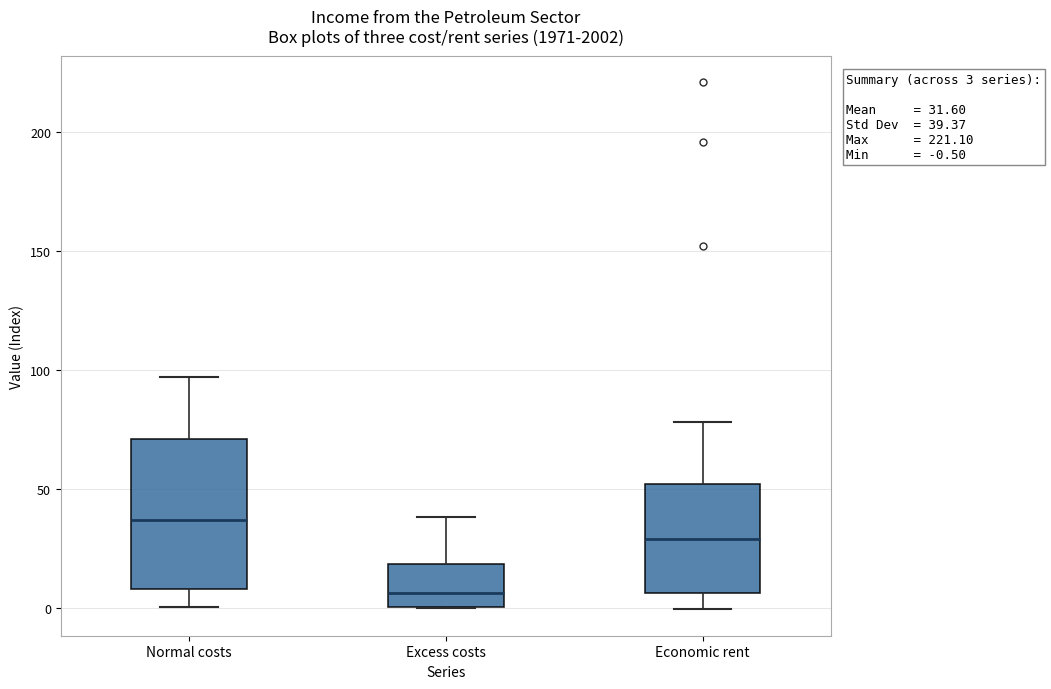

Comparing the boxes themselves (not the whiskers), which one is the tallest?

Normal costs